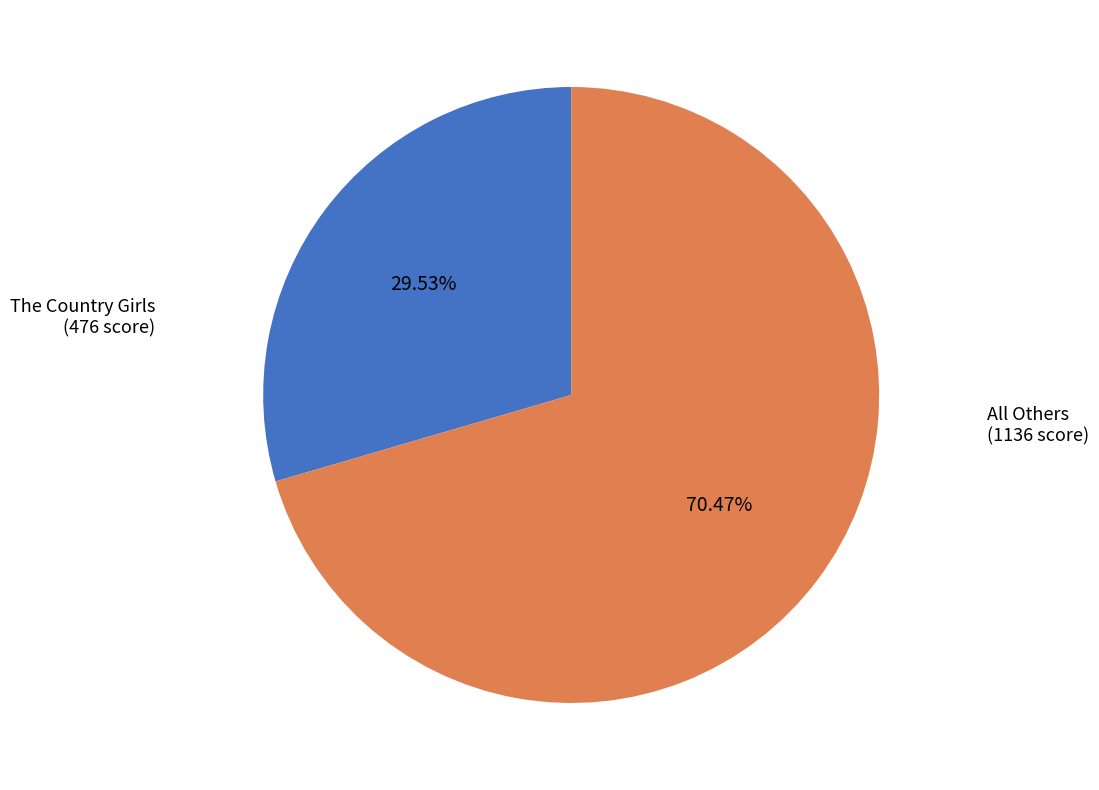

What is the ratio of the value at The Country Girls to the value at All Others?

0.4